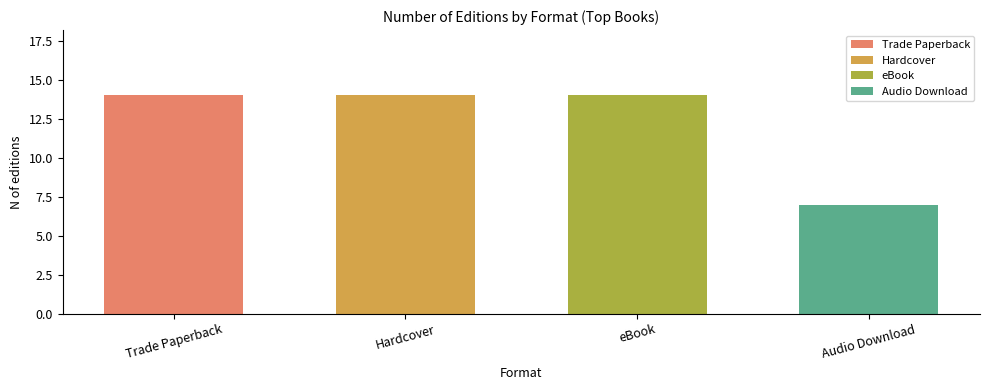

What is the value of the 3rd bar from the left?

14